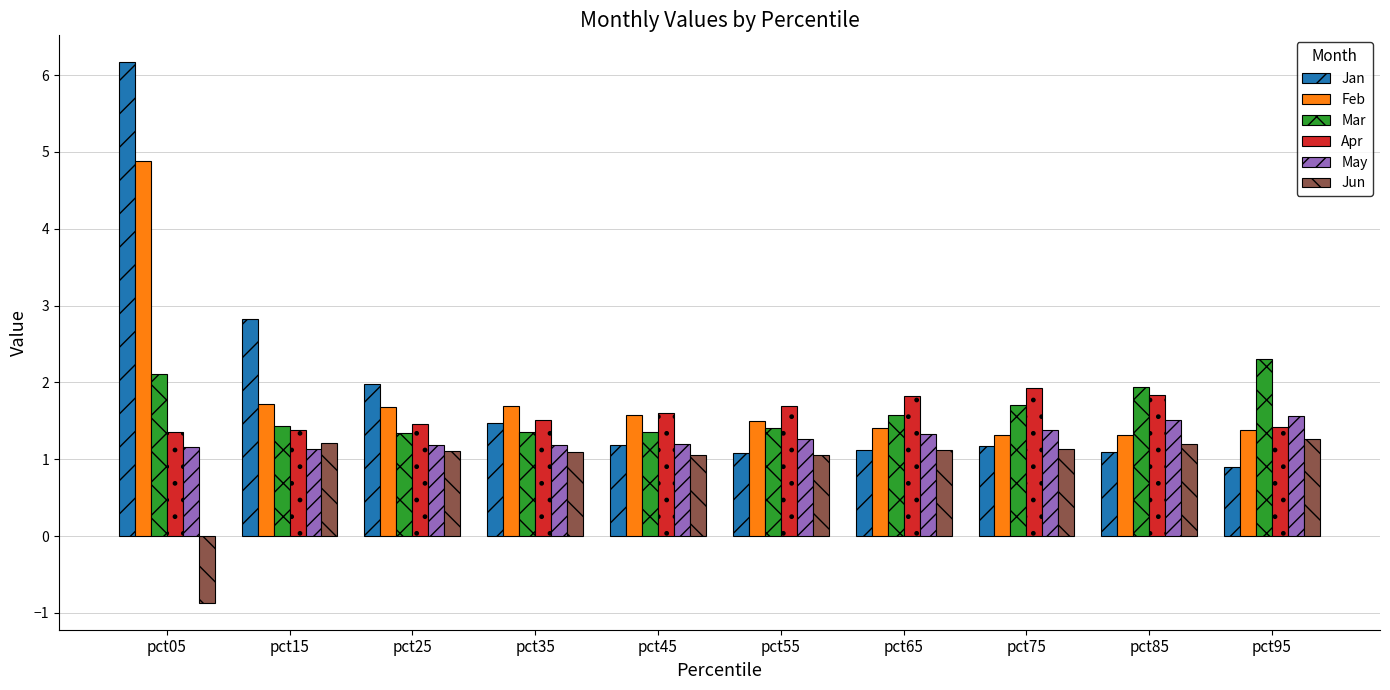

At which category is the sum across all series the highest?

pct05